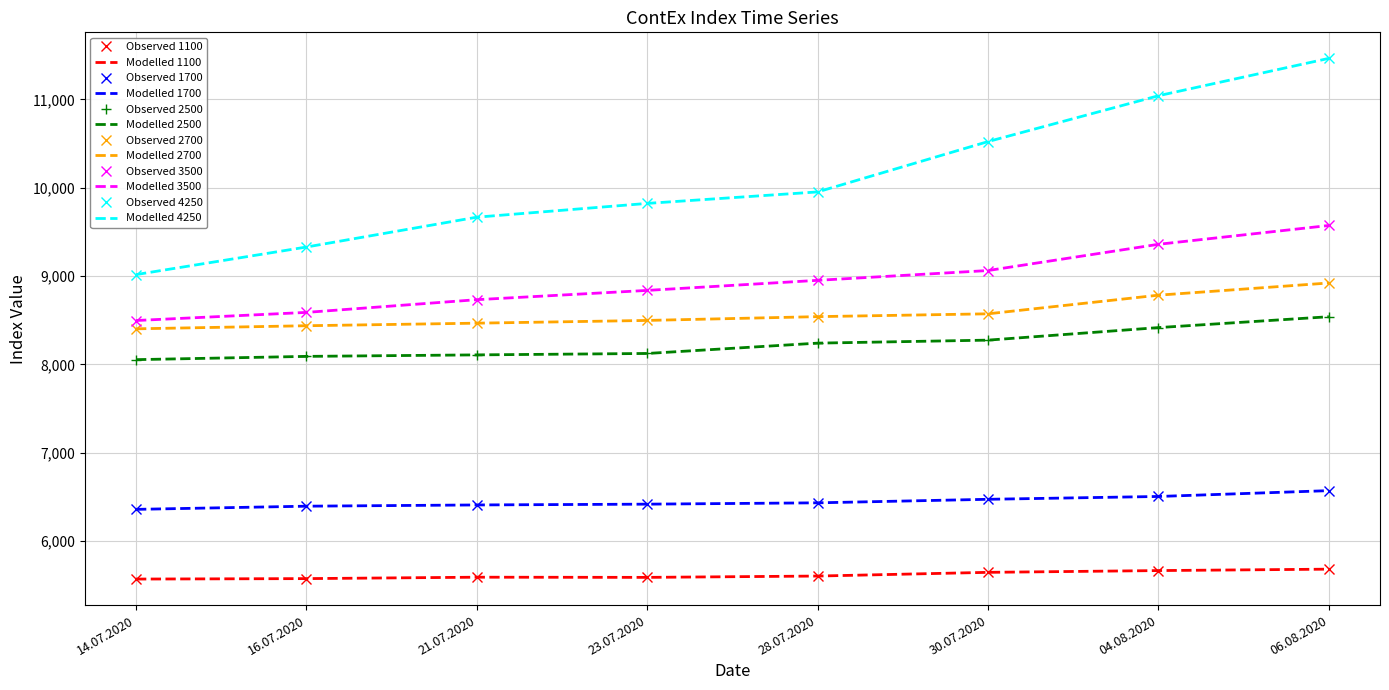

Reading right to left, transcribe all the data shown in this chart.

1100: 06.08.2020=5682	04.08.2020=5666	30.07.2020=5646	28.07.2020=5604	23.07.2020=5589	21.07.2020=5591	16.07.2020=5575	14.07.2020=5570
1700: 06.08.2020=6571	04.08.2020=6505	30.07.2020=6473	28.07.2020=6433	23.07.2020=6418	21.07.2020=6409	16.07.2020=6395	14.07.2020=6359
2500: 06.08.2020=8540	04.08.2020=8417	30.07.2020=8275	28.07.2020=8241	23.07.2020=8124	21.07.2020=8108	16.07.2020=8091	14.07.2020=8054
2700: 06.08.2020=8922	04.08.2020=8784	30.07.2020=8573	28.07.2020=8541	23.07.2020=8498	21.07.2020=8467	16.07.2020=8438	14.07.2020=8403
3500: 06.08.2020=9573	04.08.2020=9360	30.07.2020=9063	28.07.2020=8952	23.07.2020=8838	21.07.2020=8733	16.07.2020=8589	14.07.2020=8497
4250: 06.08.2020=11465	04.08.2020=11042	30.07.2020=10523	28.07.2020=9953	23.07.2020=9823	21.07.2020=9667	16.07.2020=9329	14.07.2020=9017